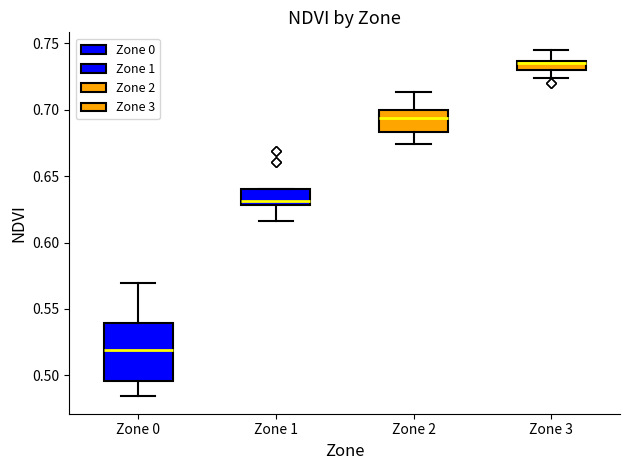

Comparing the boxes themselves (not the whiskers), which one is the tallest?

Zone 0